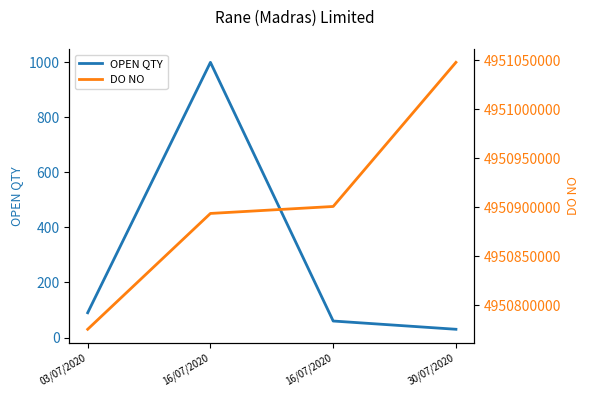

What is the difference between the OPEN QTY values at 03/07/2020 and 16/07/2020?

30